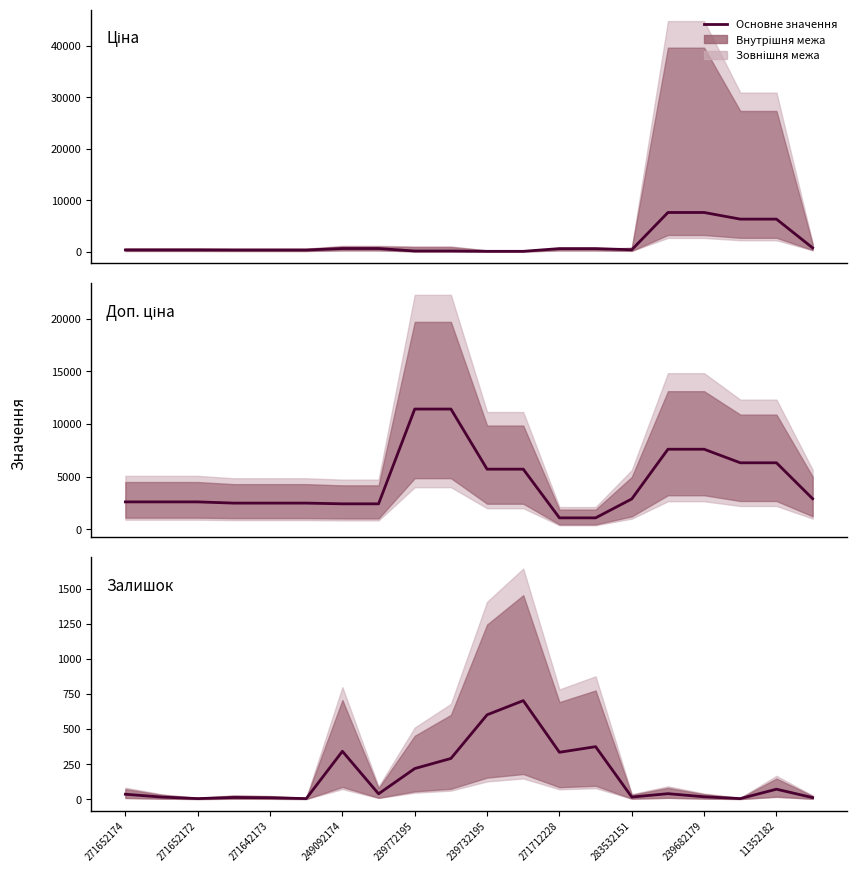

Which series has the largest range (max minus min)?

Доп. ціна